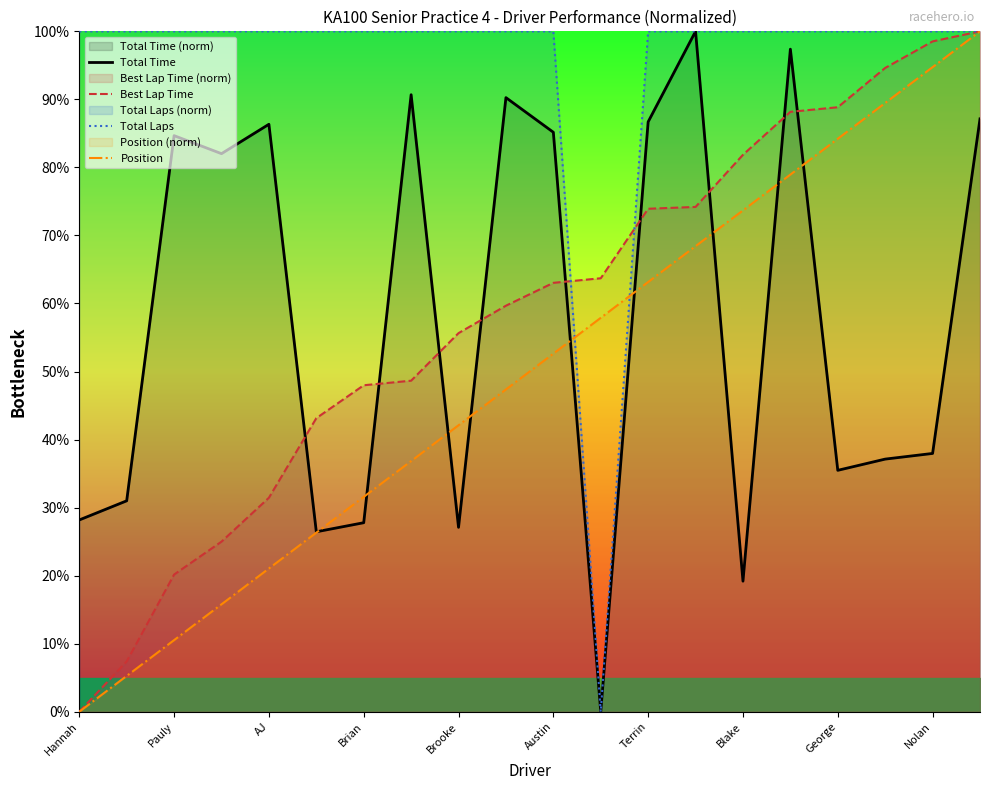

True or false: Position and Total Time intersect in this chart.

True